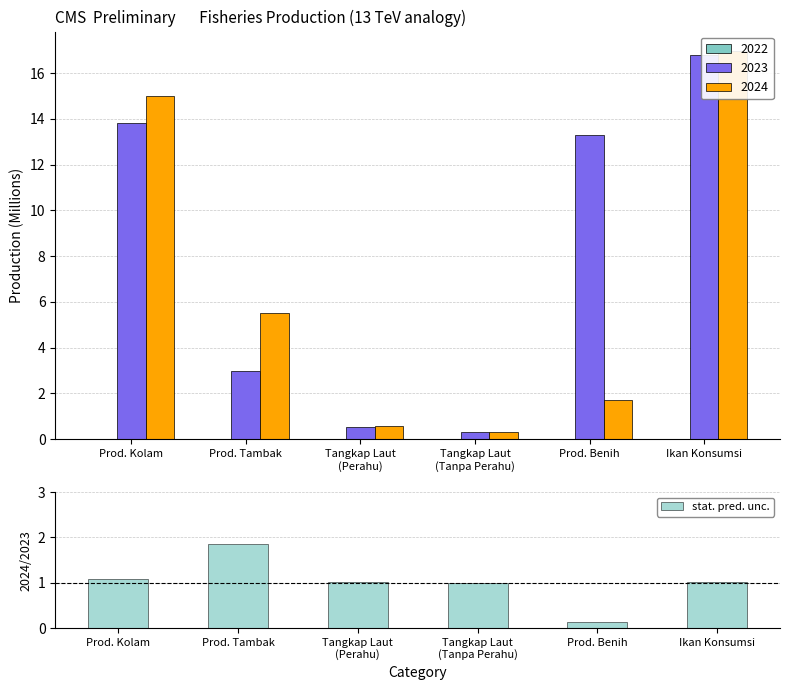

Is it true that the value at Ikan Konsumsi is 1.0?

True